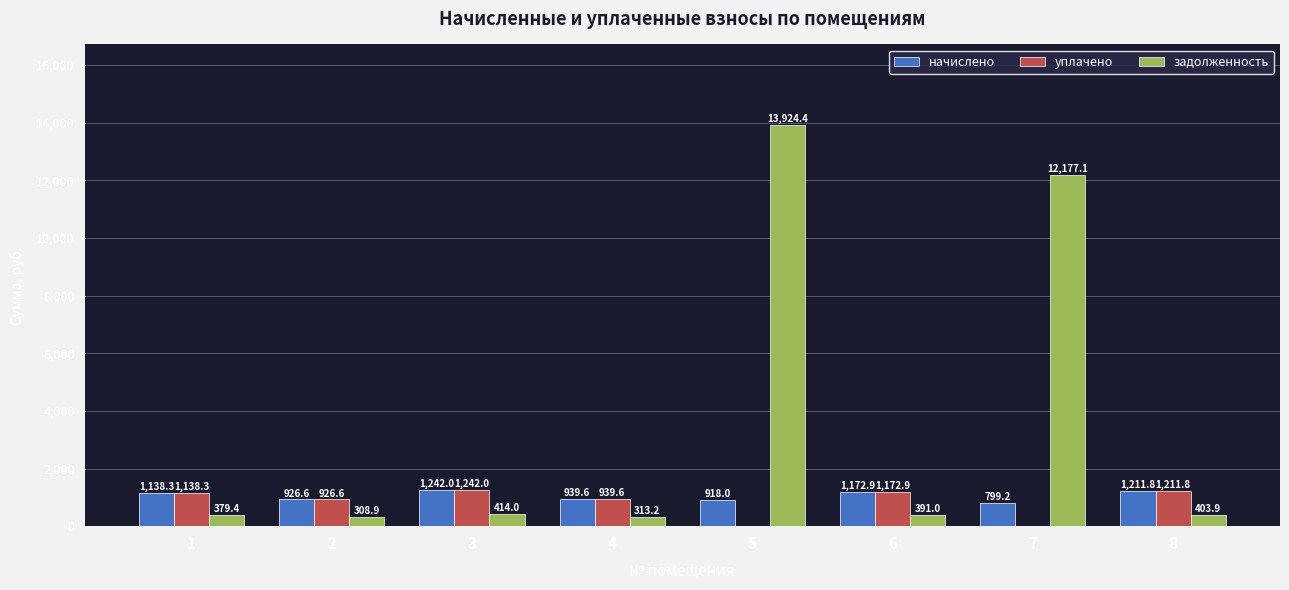

How many groups of bars are there?

8